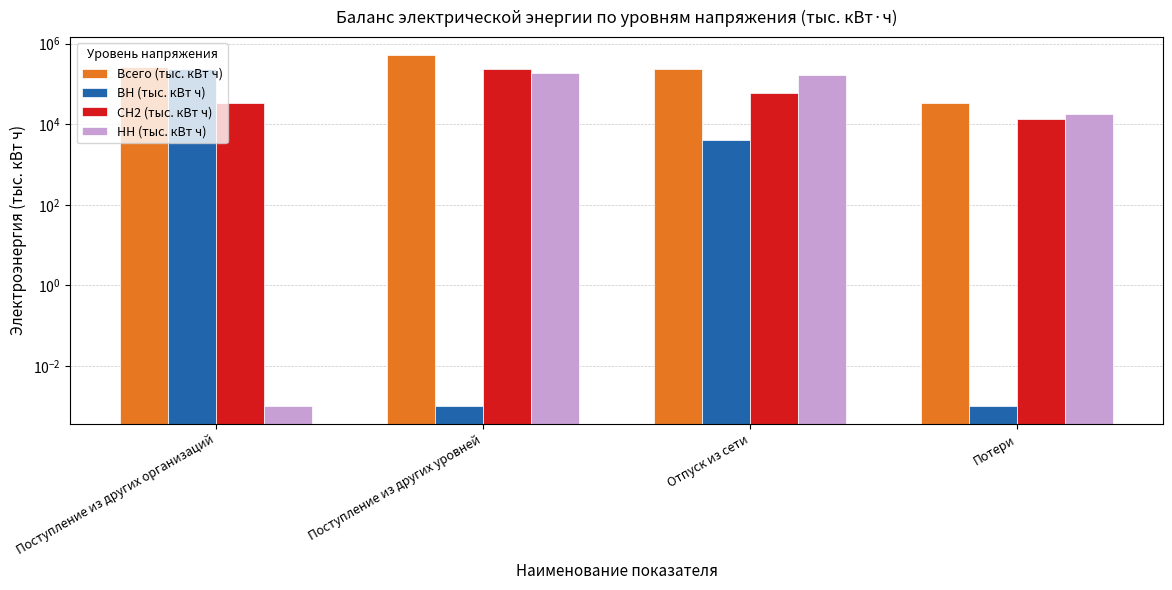

What is the label of the 4th bar from the right?

Поступление из других организаций